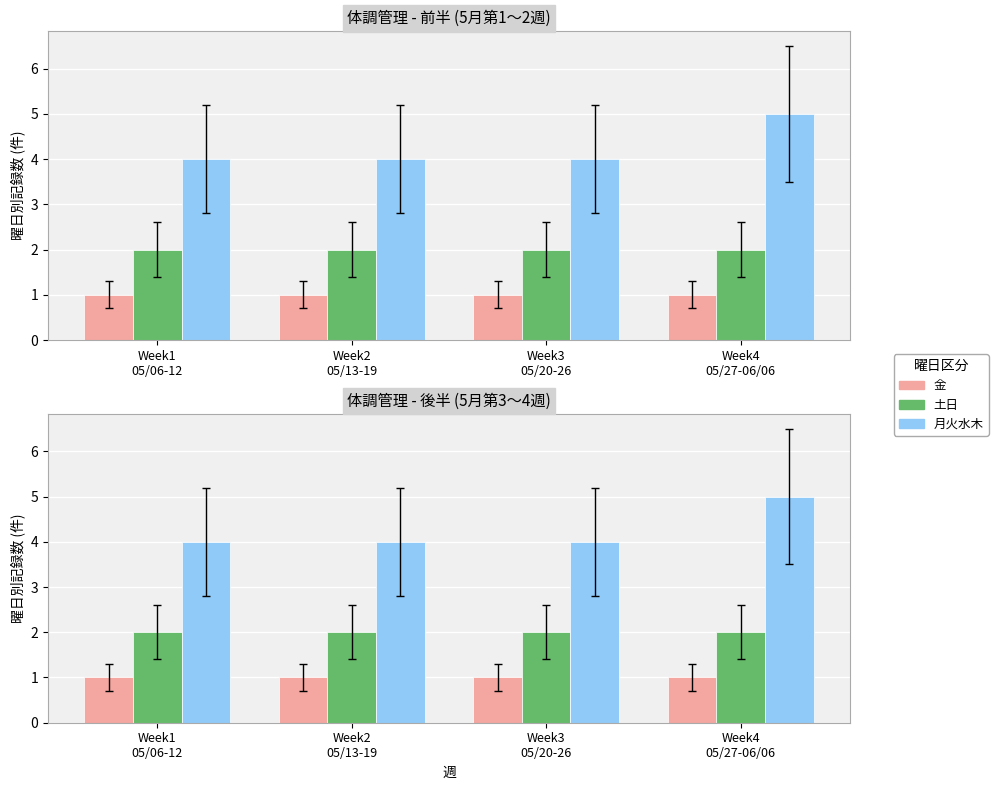

The 金 series shows 1 at Week2
05/13-19. True or false?

True